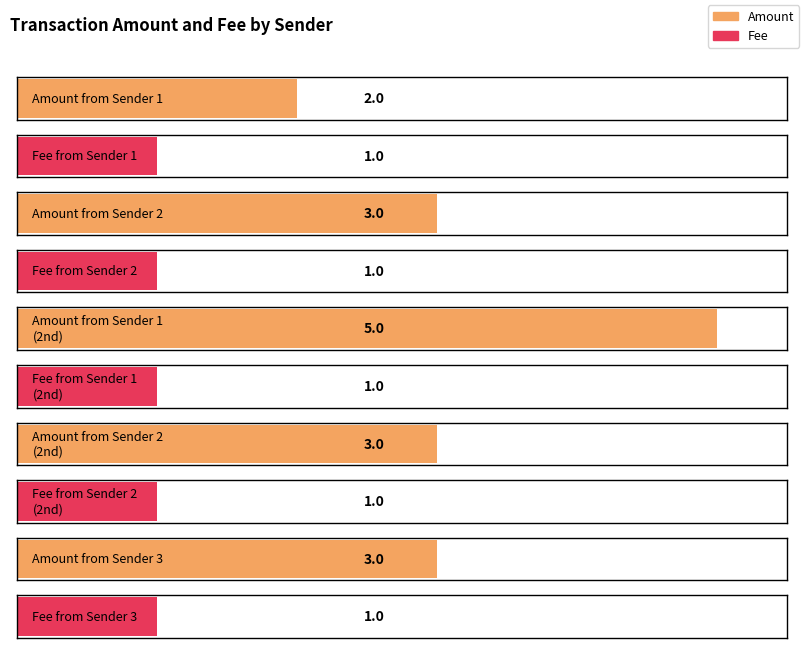

How many bars are there in total?

10